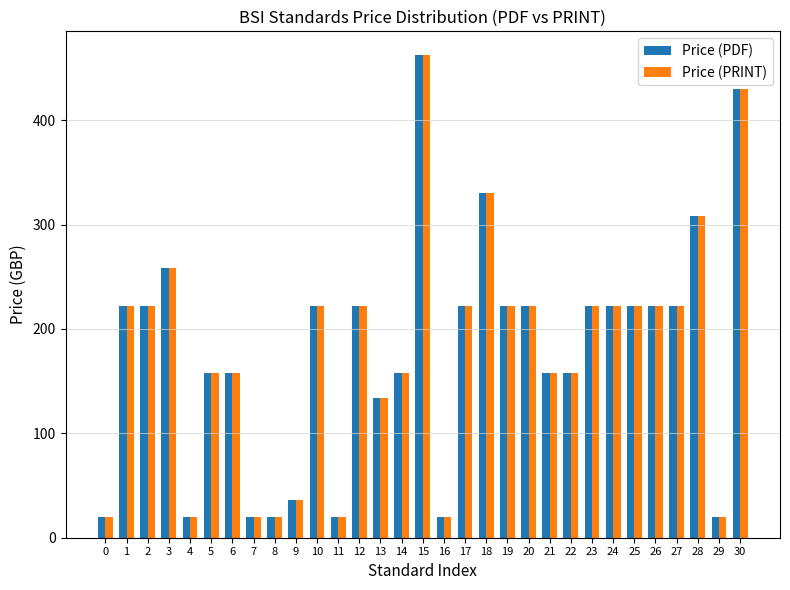

What is the difference between the maximum and second lowest values in the Price (PDF) series?

442